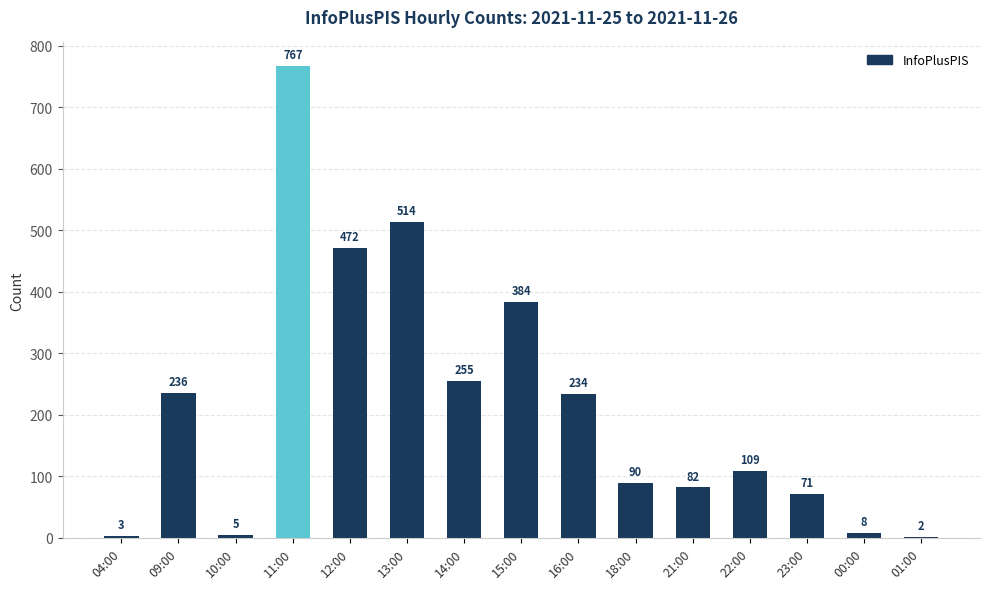

Which has a higher value, 13:00 or 22:00?

13:00